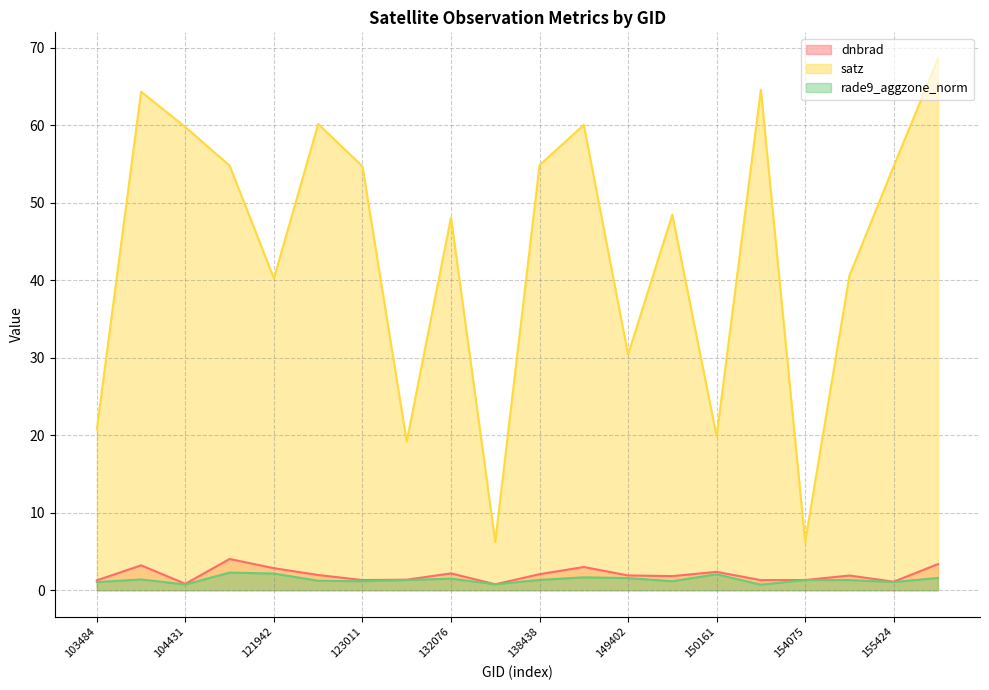

True or false: dnbrad has a value of 1.3 at 123011.

True